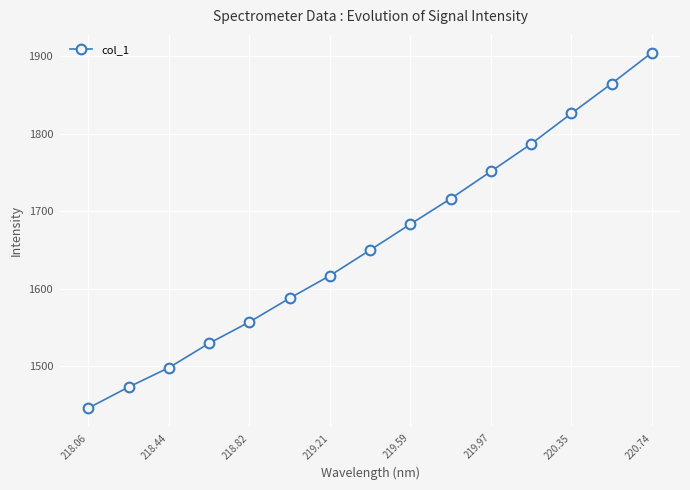

True or false: the data has more than 1 interior local peaks.

False